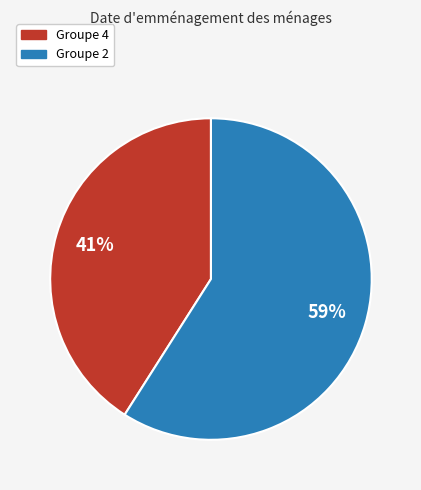

Does any single category account for the majority?

Yes